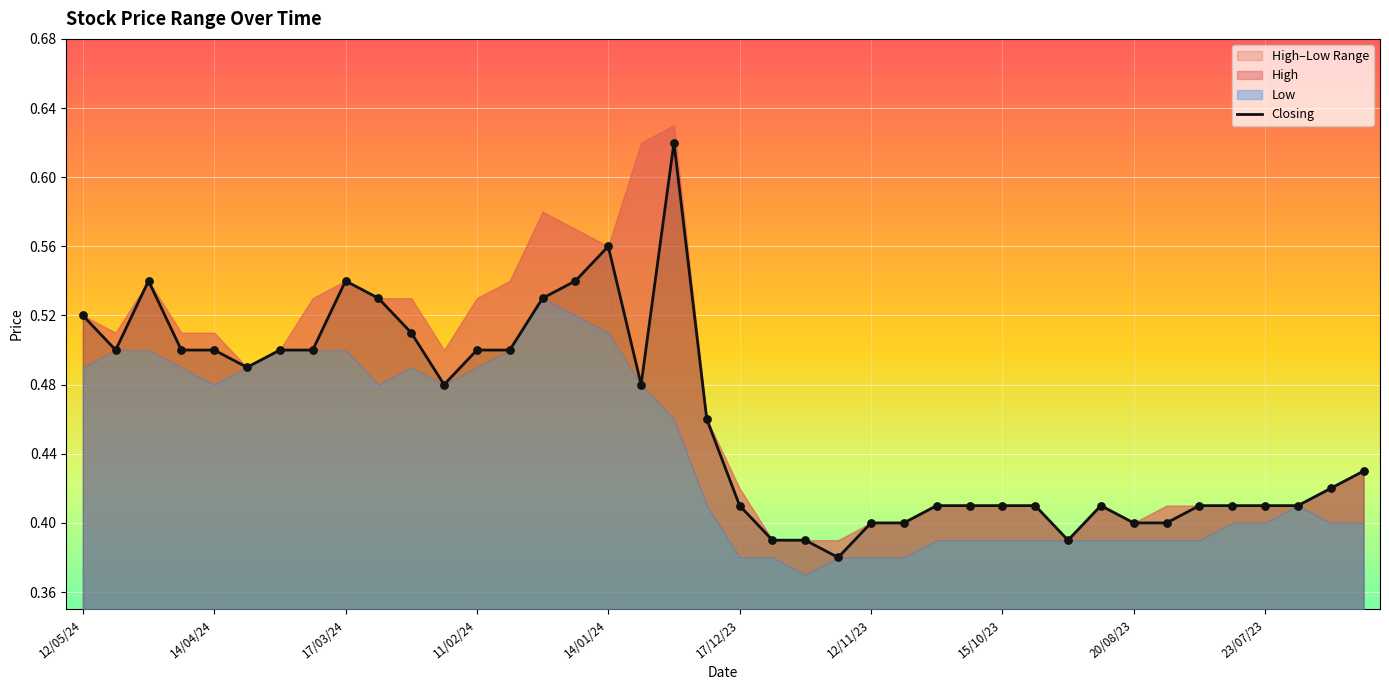

The value of Closing at 14/04/24 is 0.9. True or false?

False